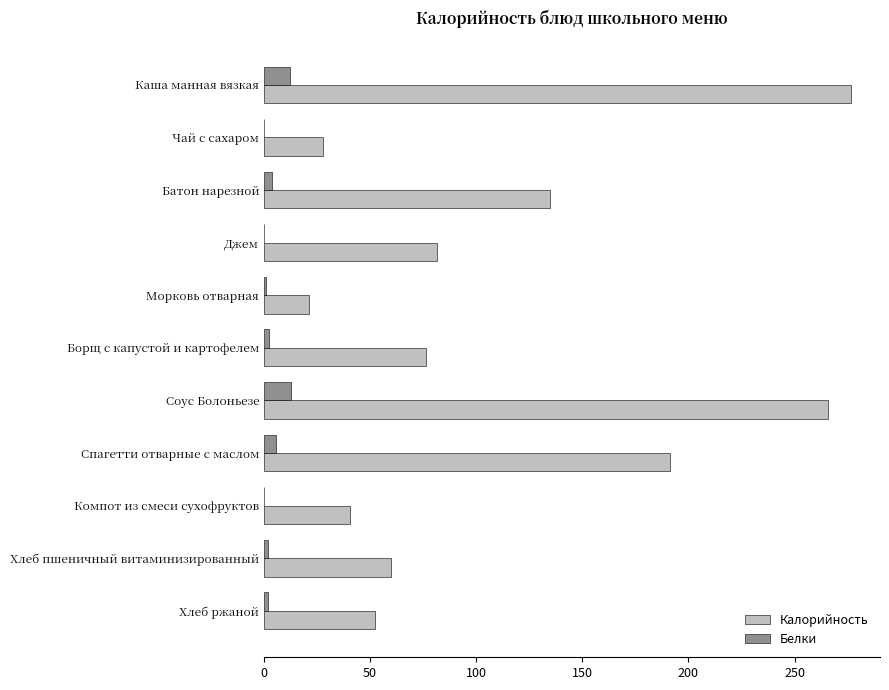

Which series has the largest total across all categories?

Калорийность